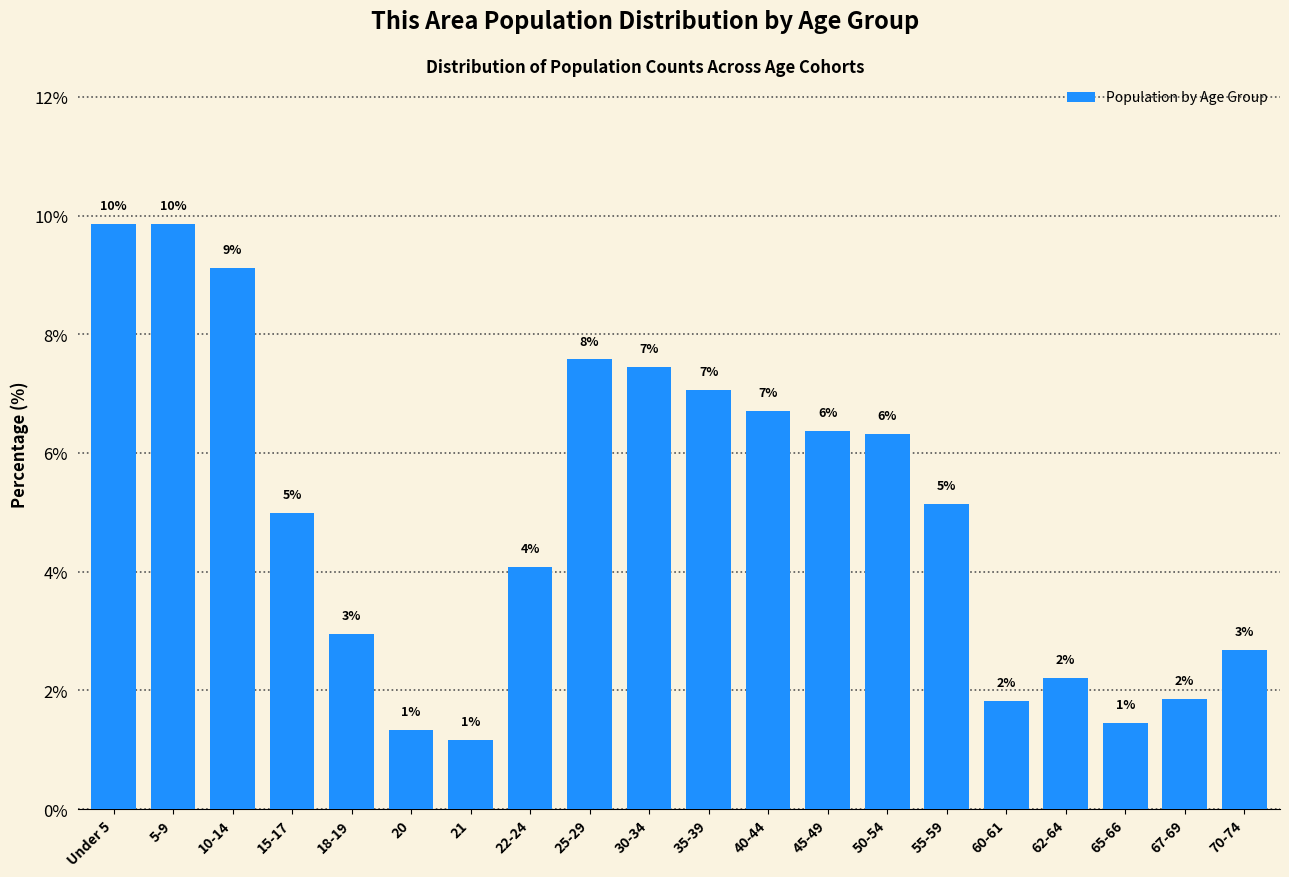

How many bars are there in total?

20